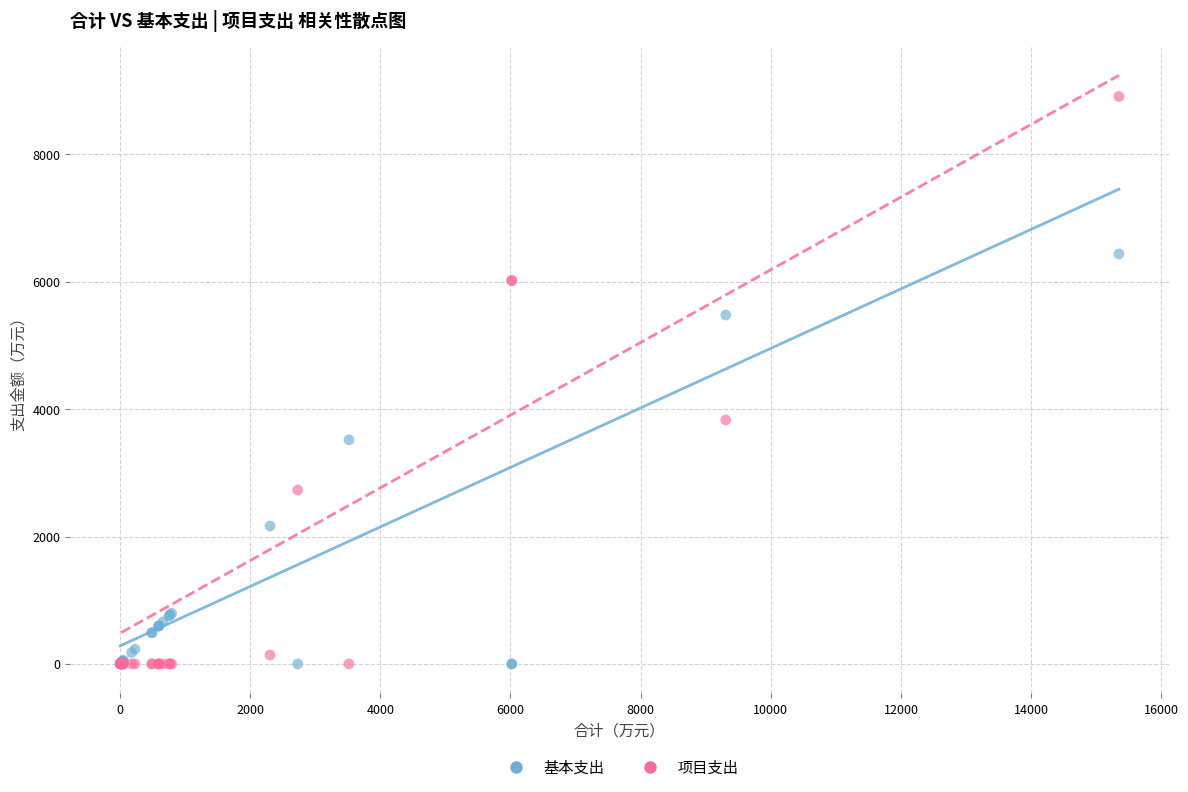

What are all the series names shown in the legend?

基本支出, 项目支出